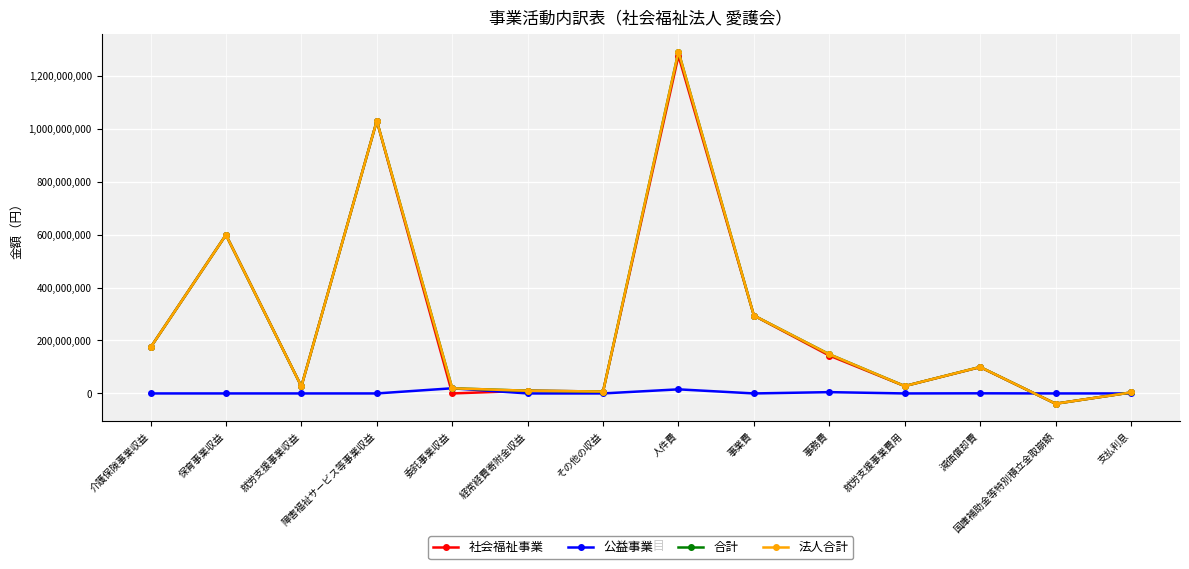

What is the spread (max minus min) of values at 経常経費寄附金収益?

10179283